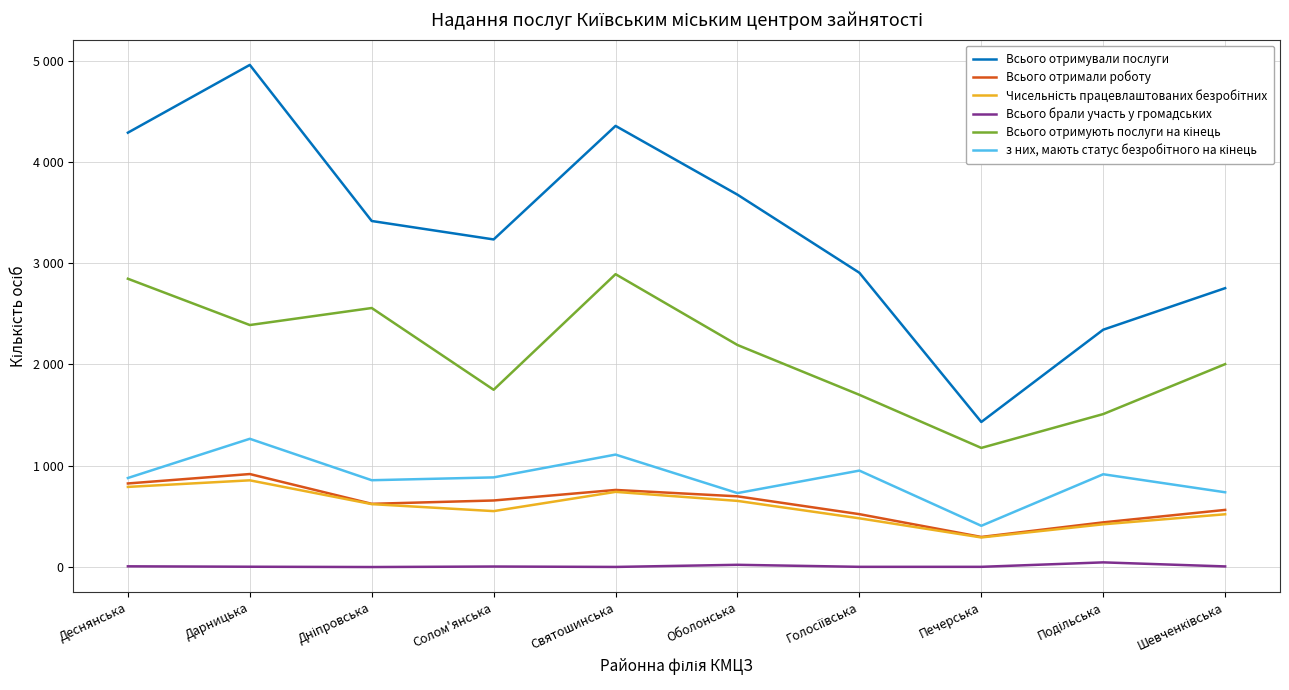

True or false: Всього отримали роботу and Чисельність працевлаштованих безробітних intersect in this chart.

False